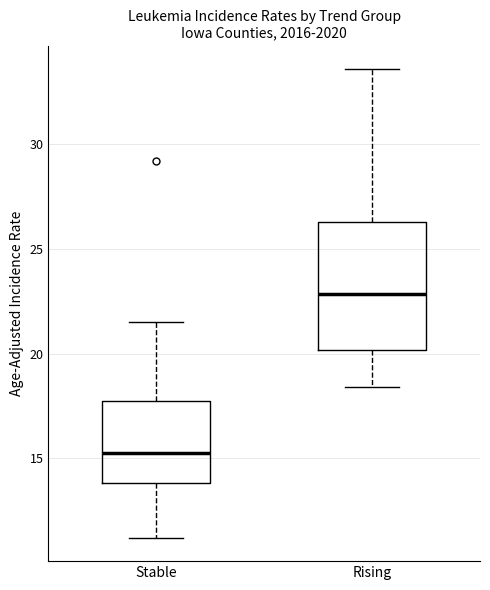

Where does the lower whisker of the box for Rising end on the y-axis? The values are not printed on the chart, so give them approximately, as read against the axis.

18.5